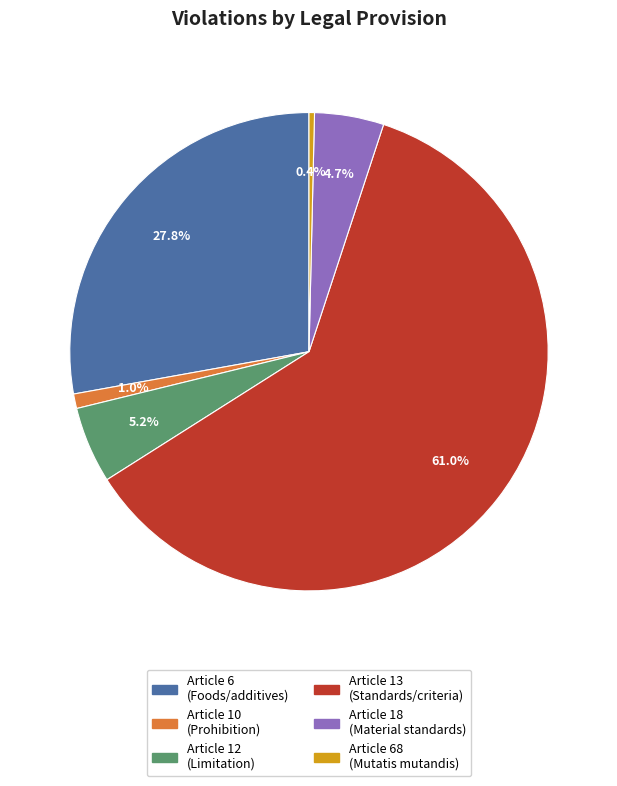

To the nearest percent, what is the difference between the largest and smallest slice percentages?

61%